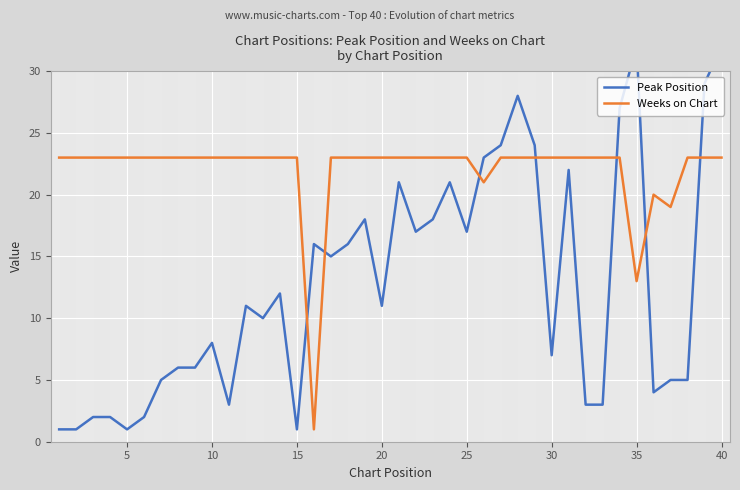

What is the approximate value of Weeks on Chart at 15, to the nearest 5?

25